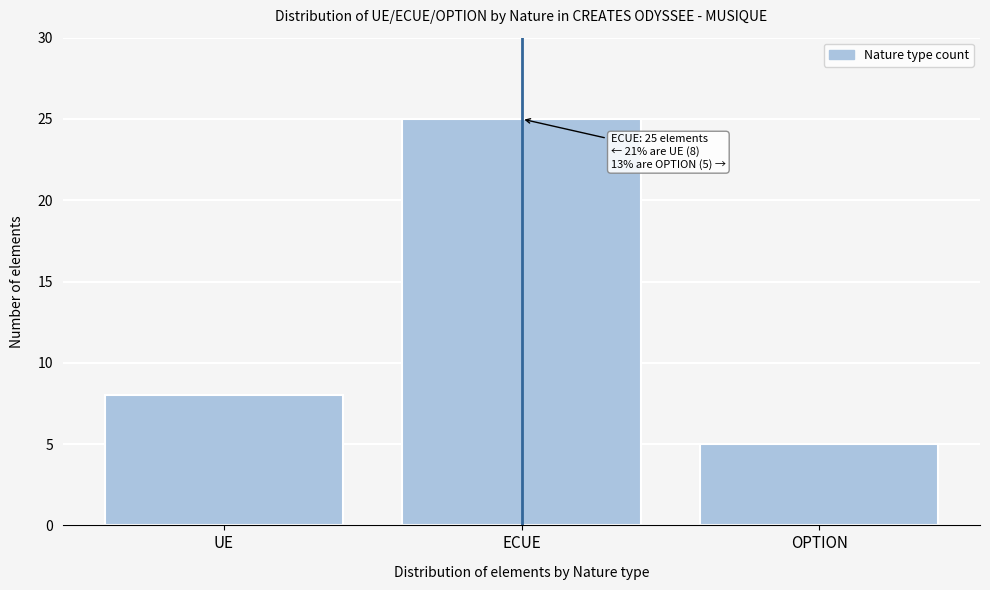

Reading left to right, what are all the values shown in this chart?

UE=8	ECUE=25	OPTION=5